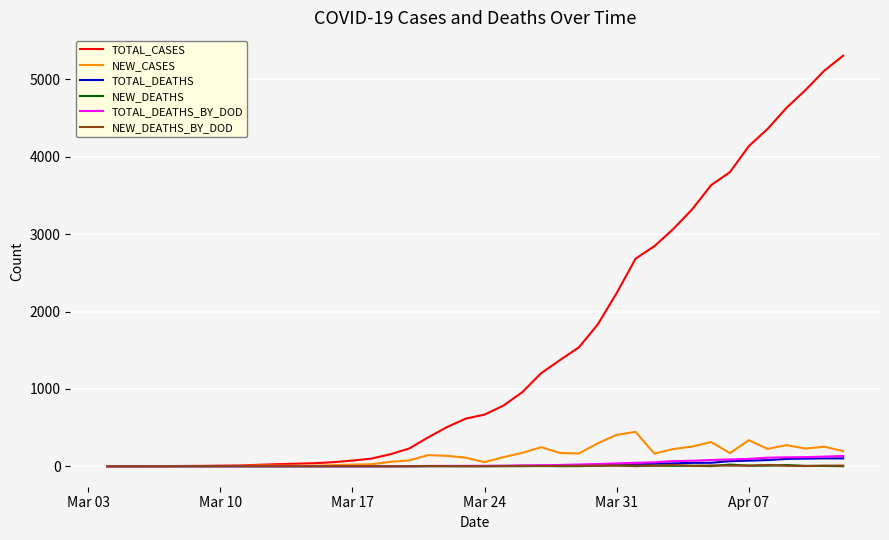

Which series has the largest total across all categories?

TOTAL_CASES